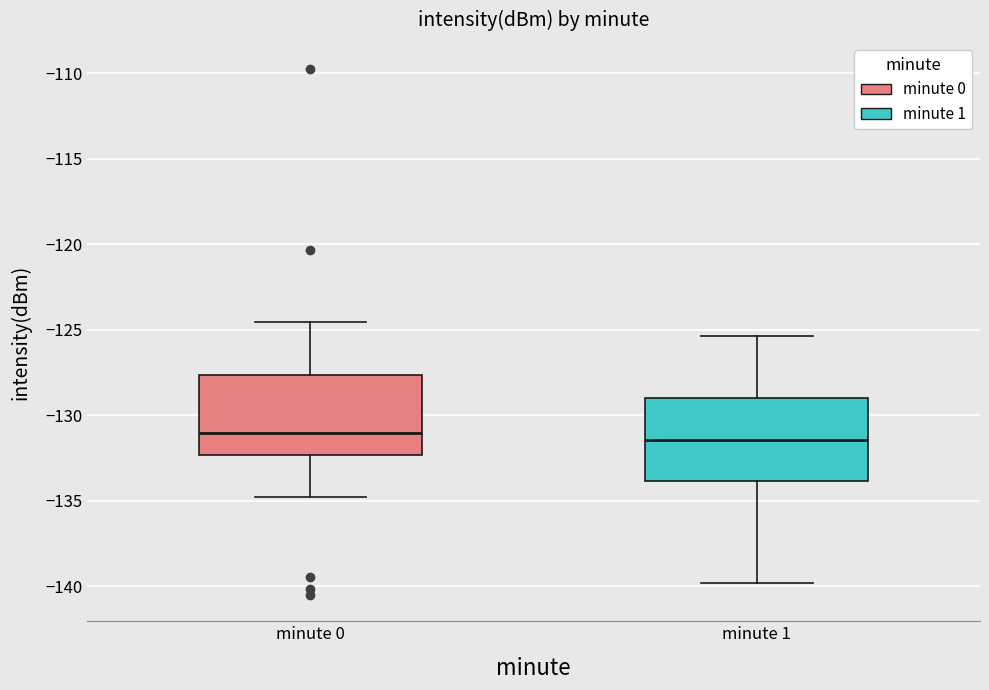

Reading left to right, transcribe this box plot: for each box, give where its median line is, the range the box spans, and where its two whiskers end, as read against the y-axis. The values are not printed on the chart, so give them approximately, as read against the axis.

minute 0: median -131.0, box -132.5 to -127.5, whiskers -135.0 to -124.5
minute 1: median -131.5, box -134.0 to -129.0, whiskers -140.0 to -125.5